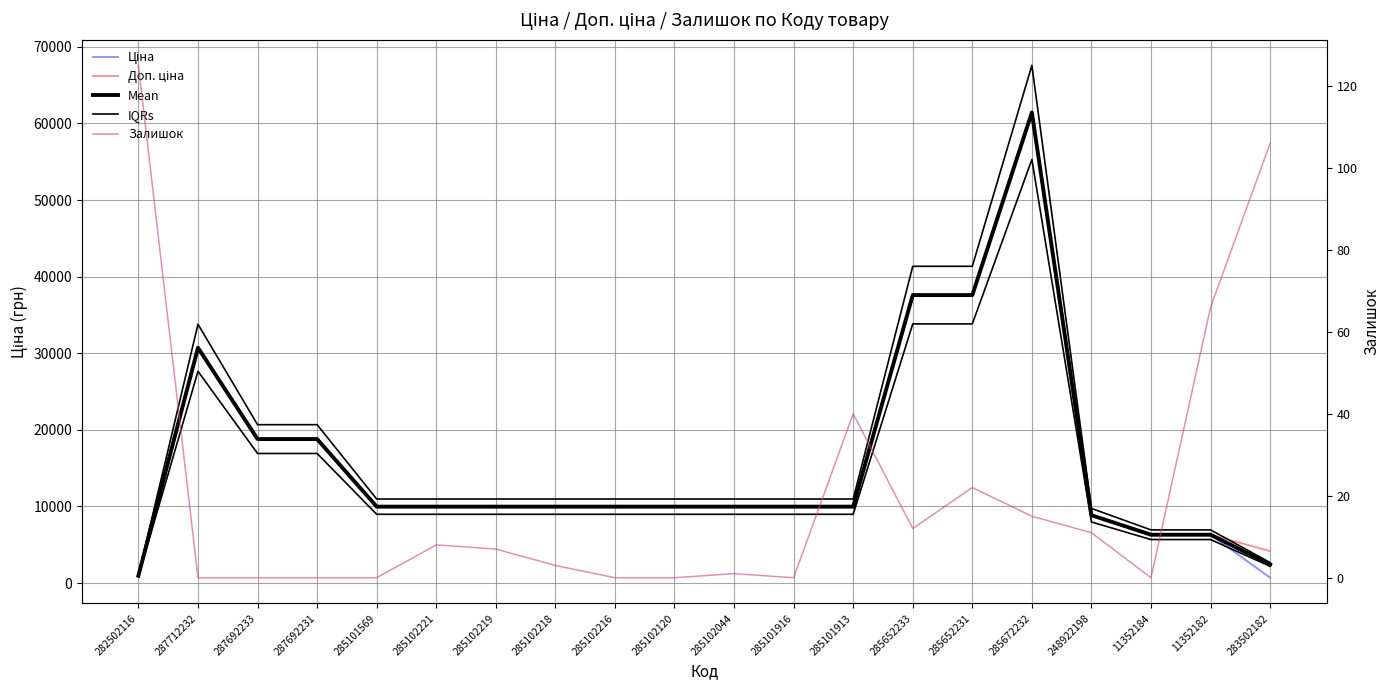

What is the sum of the Доп. ціна values at 285102216 and 248922198?

18831.7